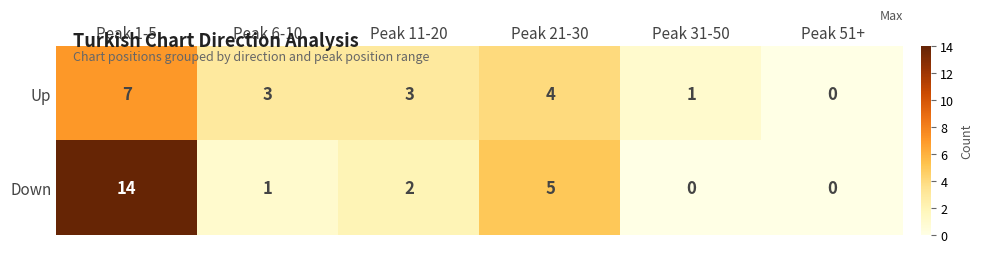

Reading left to right, what are all the values shown in this chart?

Up: Peak 1-5=7	Peak 6-10=3	Peak 11-20=3	Peak 21-30=4	Peak 31-50=1	Peak 51+=0
Down: Peak 1-5=14	Peak 6-10=1	Peak 11-20=2	Peak 21-30=5	Peak 31-50=0	Peak 51+=0